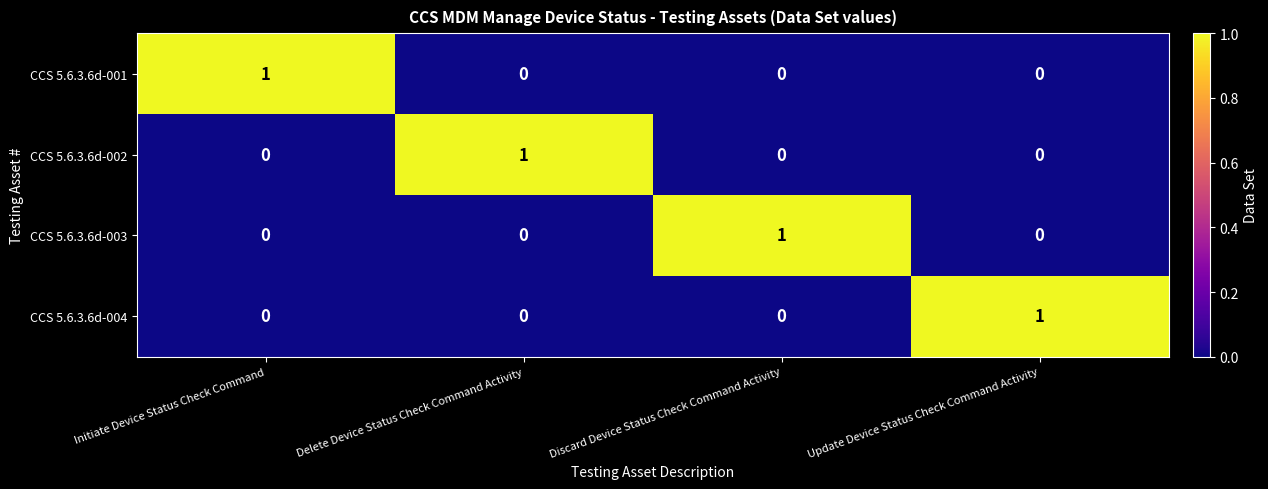

Reading right to left, what are all the values shown in this chart?

CCS 5.6.3.6d-001: Update Device Status Check Command Activity=0	Discard Device Status Check Command Activity=0	Delete Device Status Check Command Activity=0	Initiate Device Status Check Command=1
CCS 5.6.3.6d-002: Update Device Status Check Command Activity=0	Discard Device Status Check Command Activity=0	Delete Device Status Check Command Activity=1	Initiate Device Status Check Command=0
CCS 5.6.3.6d-003: Update Device Status Check Command Activity=0	Discard Device Status Check Command Activity=1	Delete Device Status Check Command Activity=0	Initiate Device Status Check Command=0
CCS 5.6.3.6d-004: Update Device Status Check Command Activity=1	Discard Device Status Check Command Activity=0	Delete Device Status Check Command Activity=0	Initiate Device Status Check Command=0